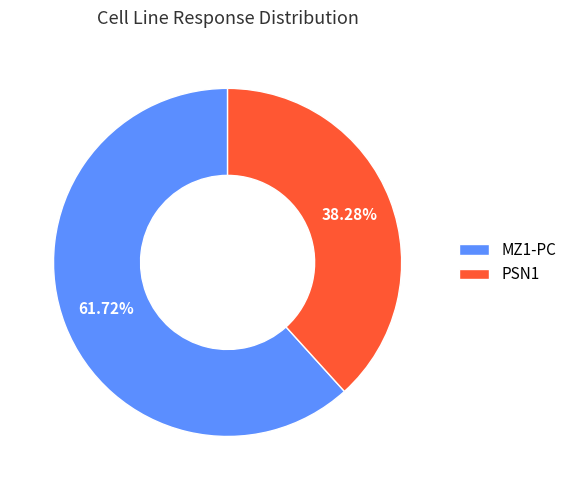

What is the smallest slice in the pie chart?

PSN1